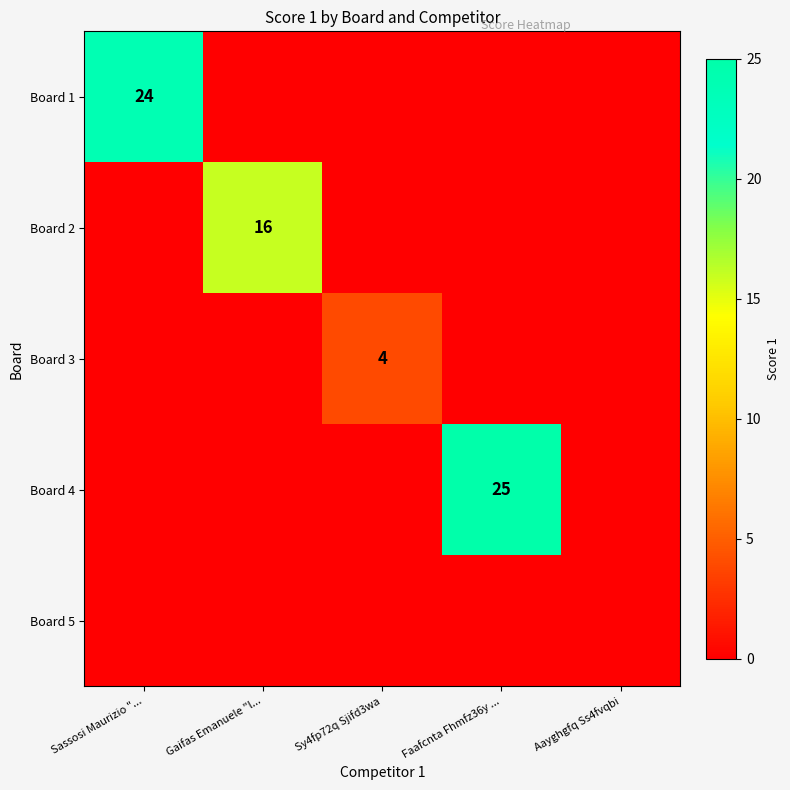

True or false: Board 1 has a value of 24 at Sassosi Maurizio "....

True